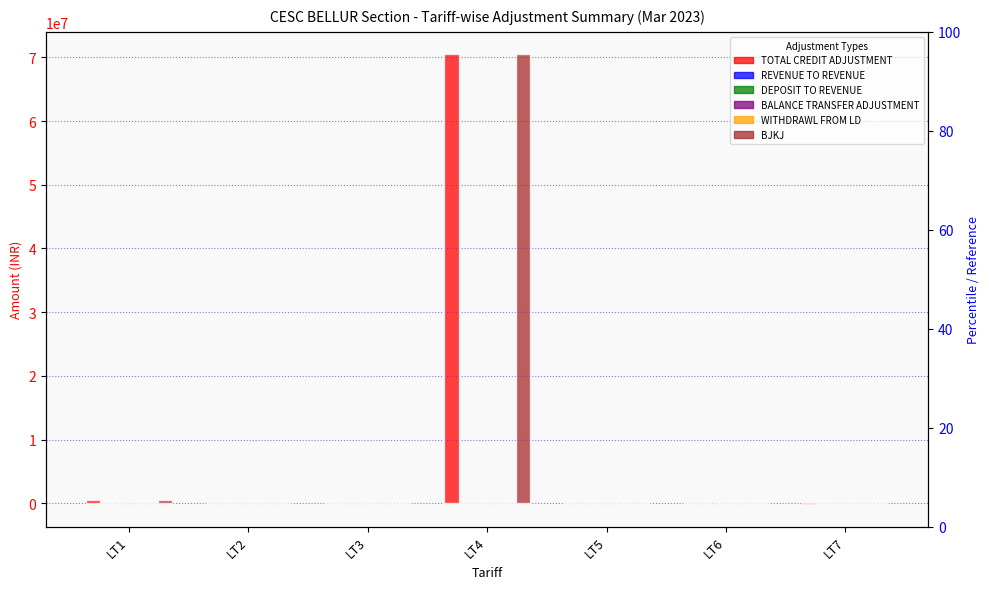

Is the value of BALANCE TRANSFER ADJUSTMENT at LT6 greater than the value of WITHDRAWL FROM LD at LT5?

No